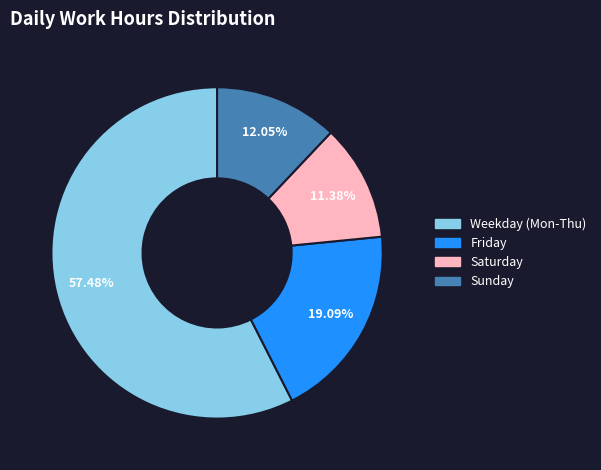

Does any single category account for the majority?

Yes